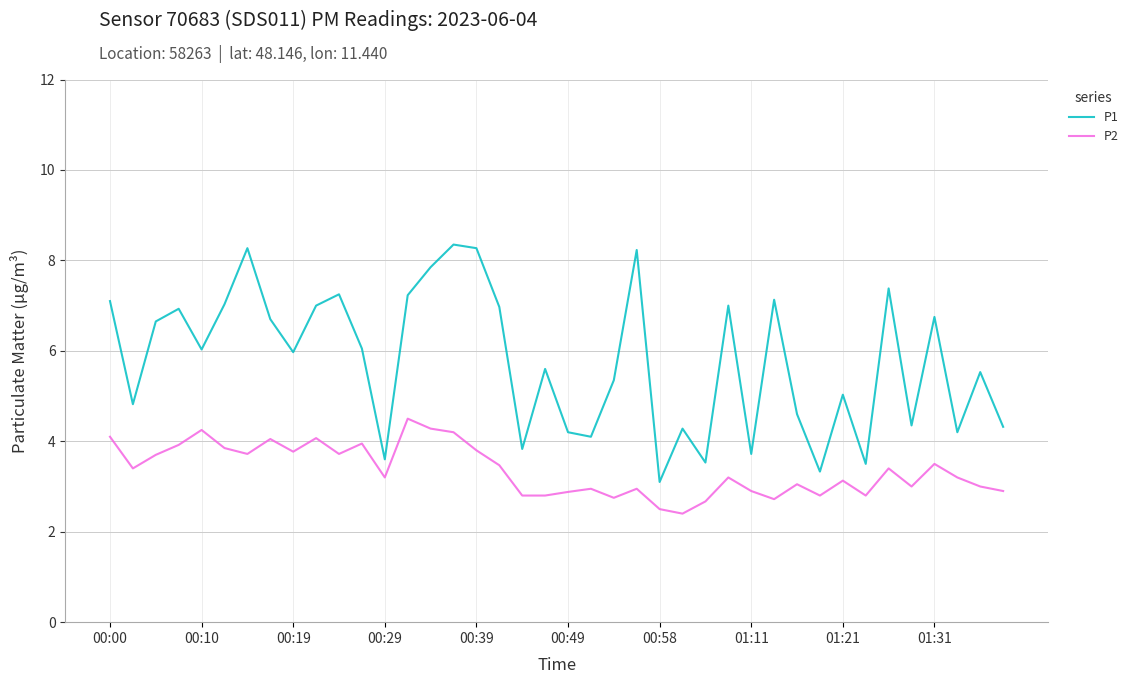

What is the smallest value displayed?

2.4